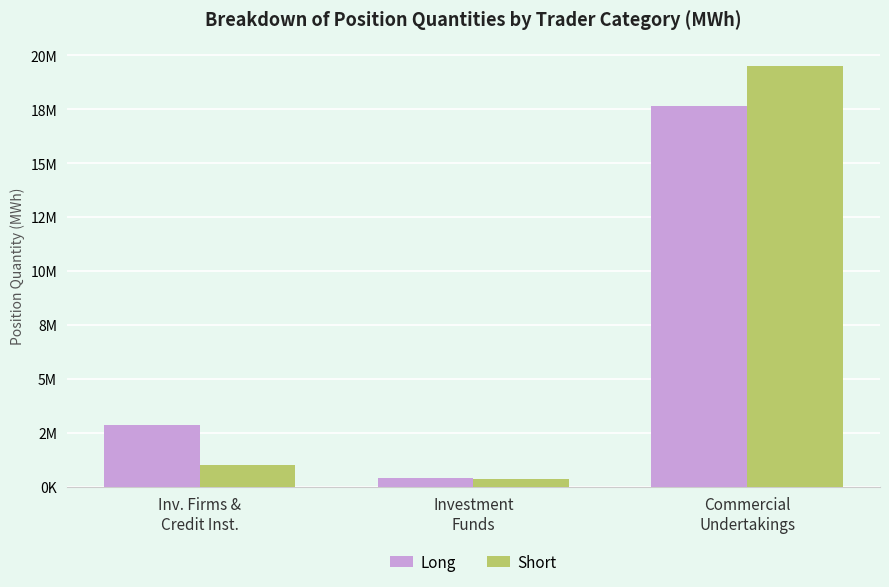

Reading left to right, what are all the values shown in this chart?

Long: Inv. Firms &
Credit Inst.=2856568	Investment
Funds=422040	Commercial
Undertakings=17660638
Short: Inv. Firms &
Credit Inst.=1033361	Investment
Funds=384586	Commercial
Undertakings=19521117